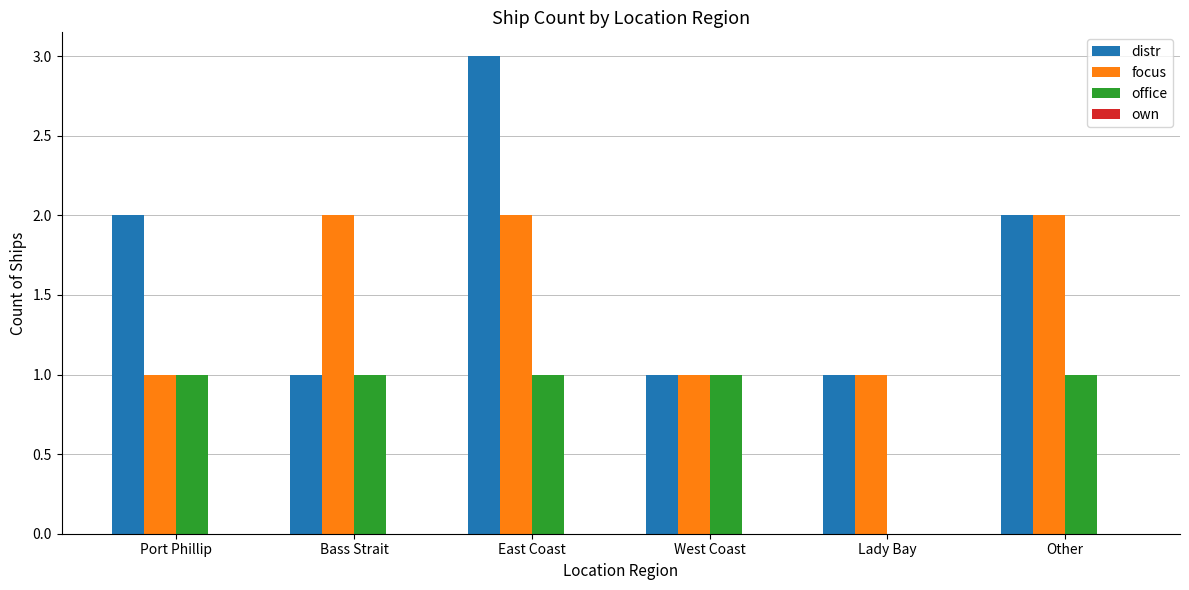

True or false: focus has a value of 4 at Bass Strait.

False